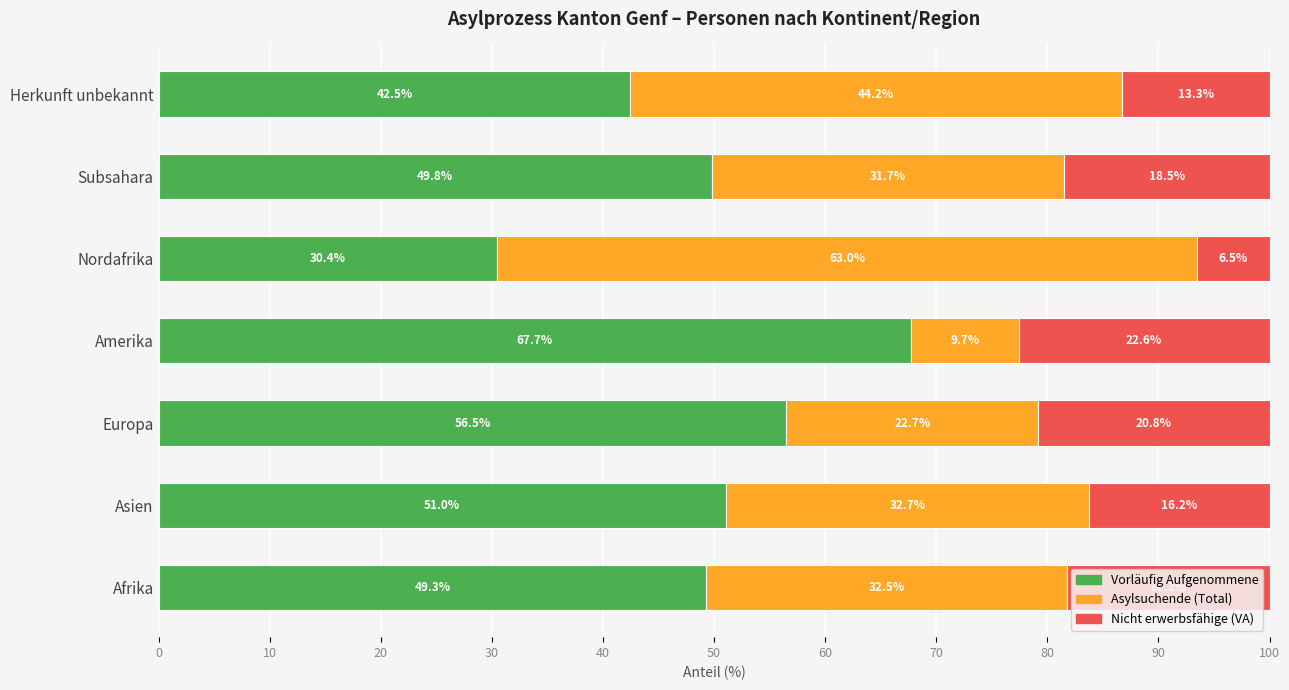

Where is Vorläufig Aufgenommene nearest to the value 49?

Afrika